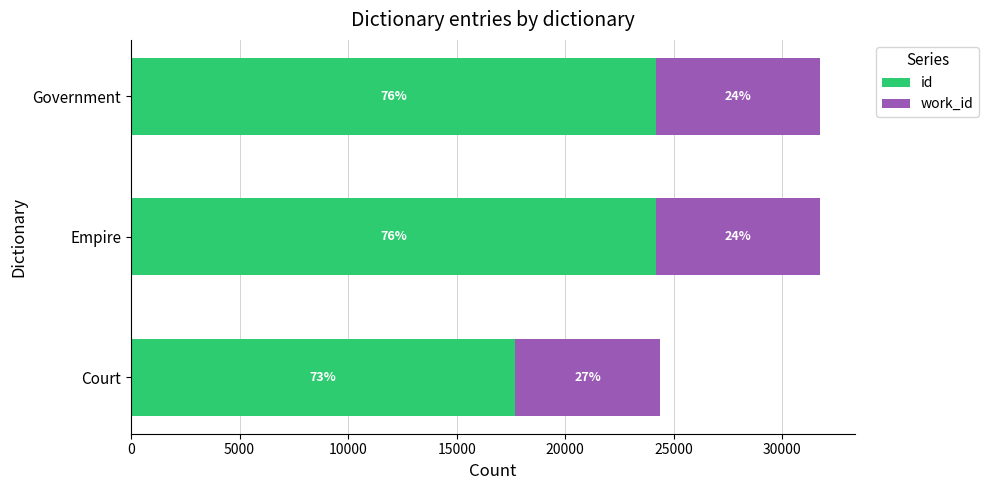

What are all the series names shown in the legend?

id, work_id